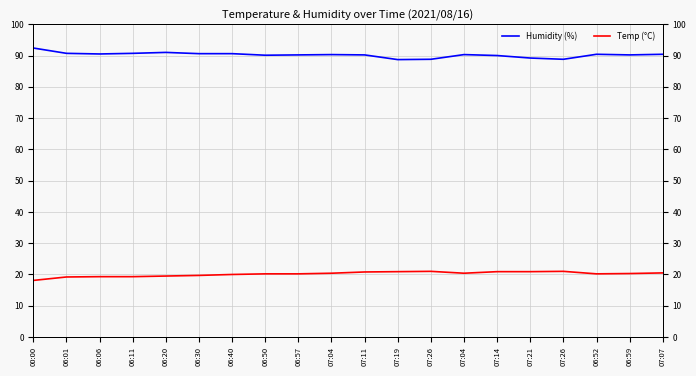

At which category is the sum across all series the highest?

07:11